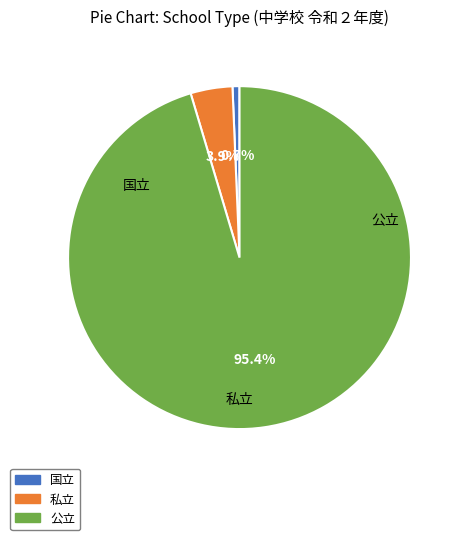

Which slice represents more than half of the pie?

公立